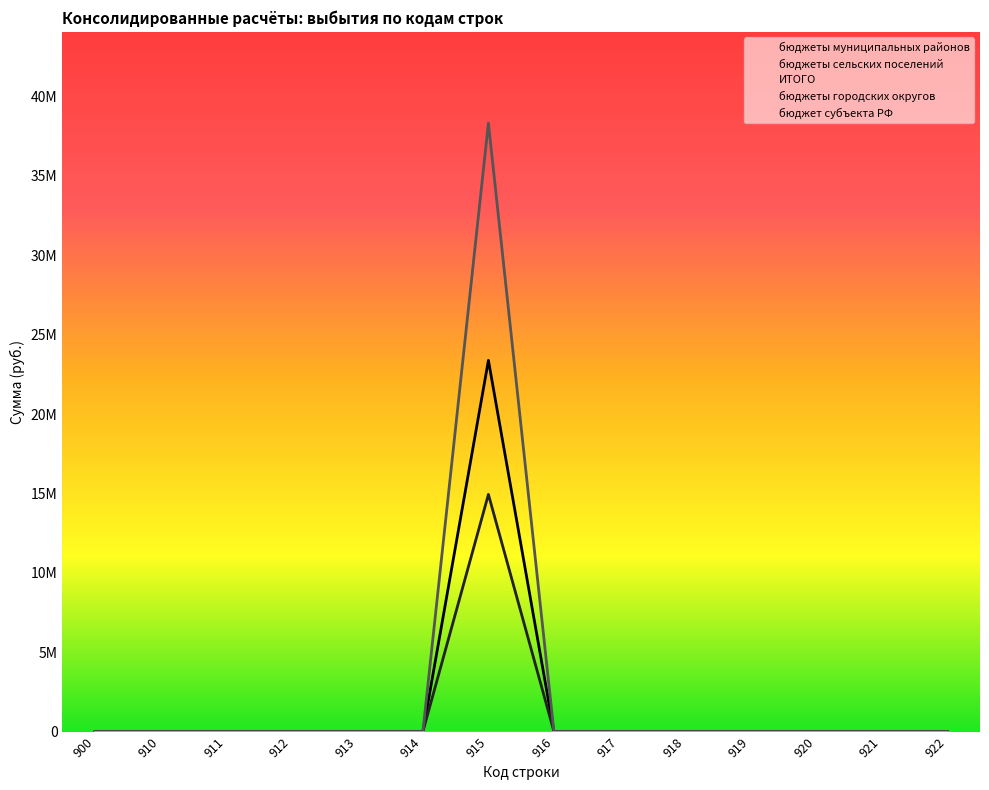

True or false: бюджеты муниципальных районов and бюджеты сельских поселений cross at least once.

False